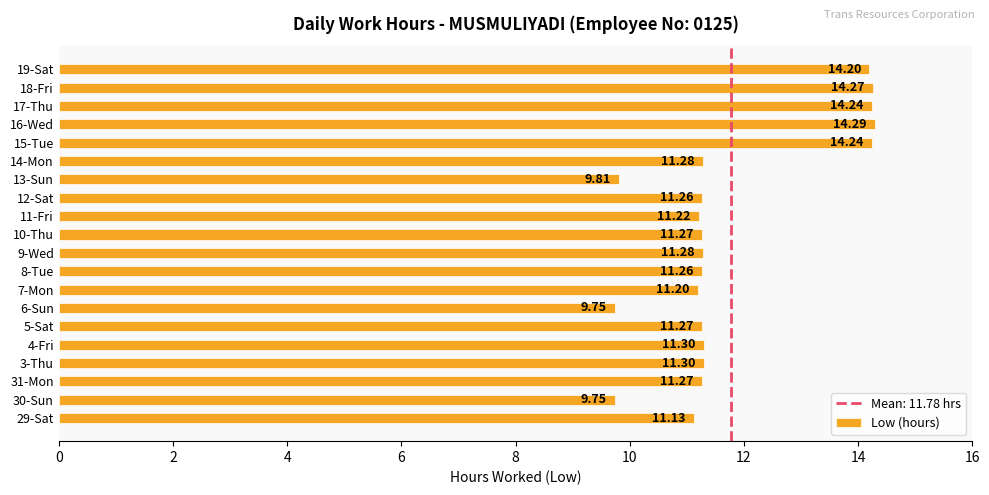

What is the change in value from 14-Mon to 18-Fri?

+3.0